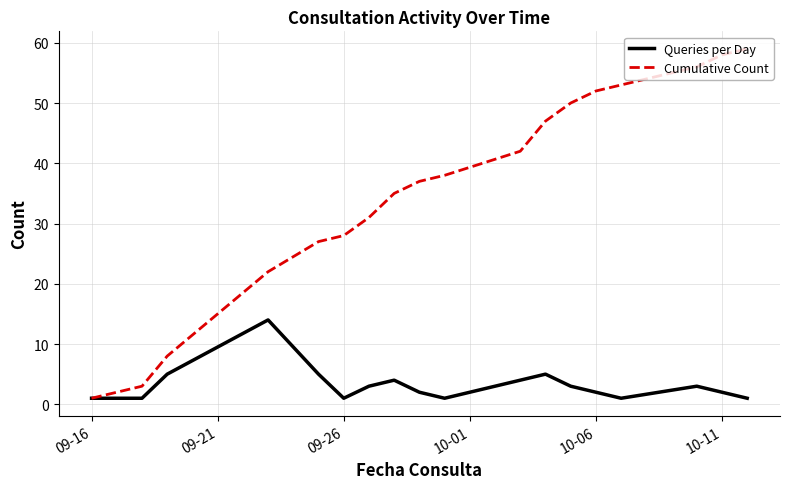

Which series has the largest range (max minus min)?

Cumulative Count